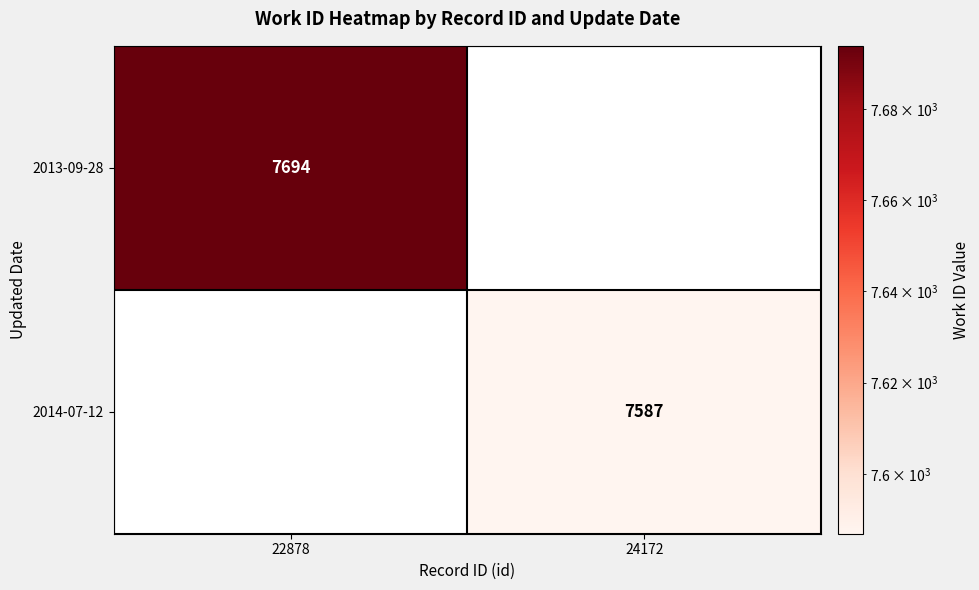

The 2014-07-12 series shows 10839.2 at 24172. True or false?

False